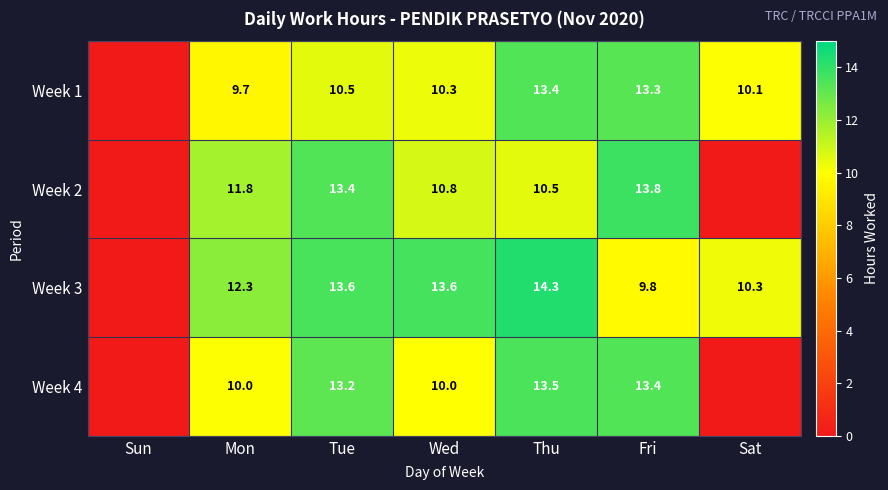

At which category does the chart reach its peak across all series?

Thu